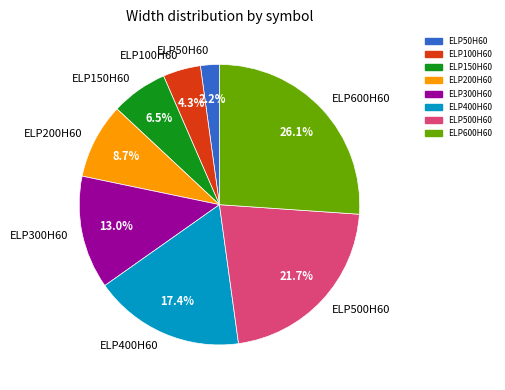

Is there any slice that represents more than half of the pie?

No